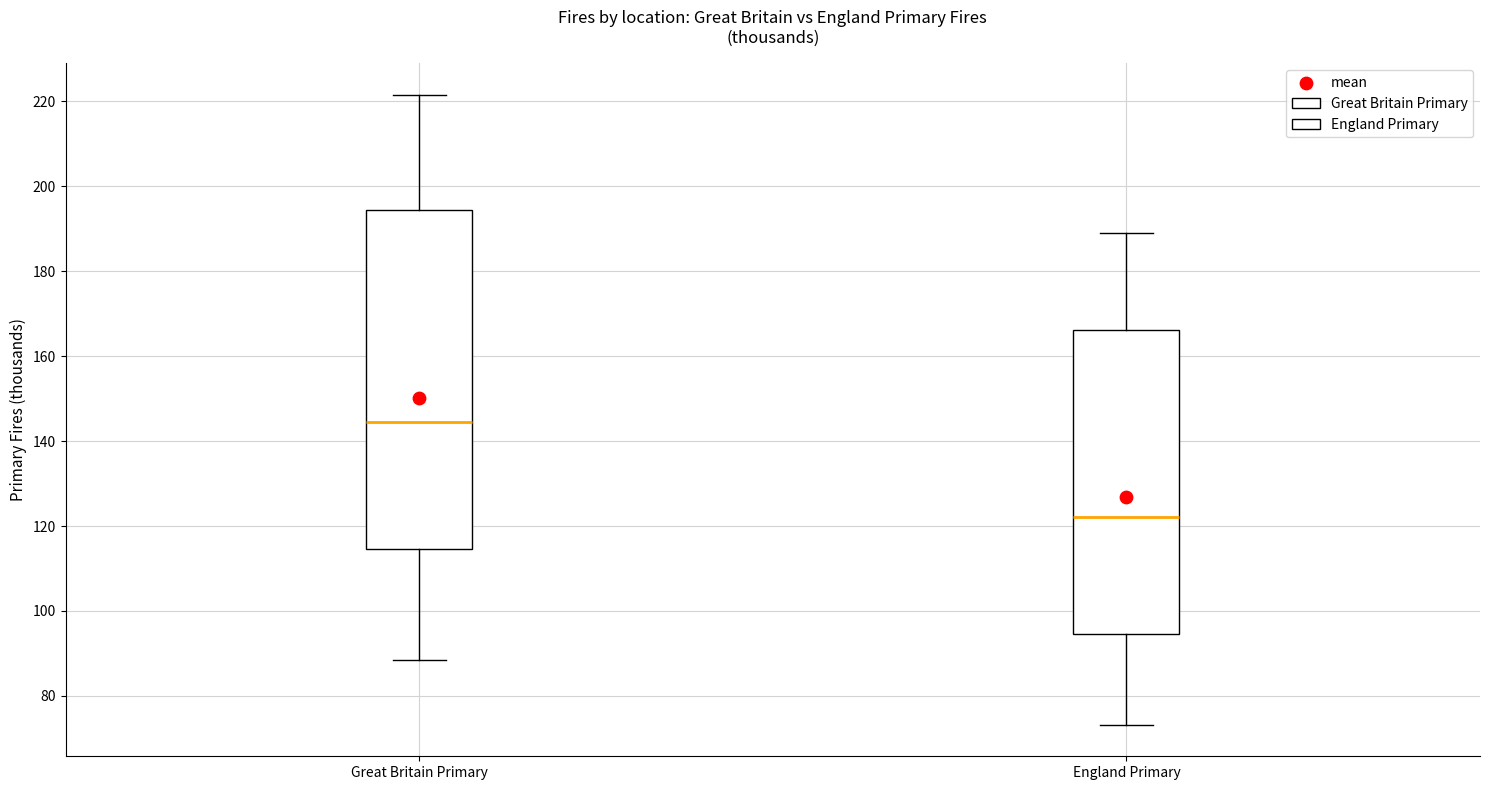

Reading left to right, read every box against the y-axis: the position of its median line, the range the box covers, and the ends of its whiskers. The values are not printed on the chart, so give them approximately, as read against the axis.

Great Britain Primary: median 144, box 114 to 194, whiskers 88 to 222
England Primary: median 122, box 94 to 166, whiskers 74 to 190